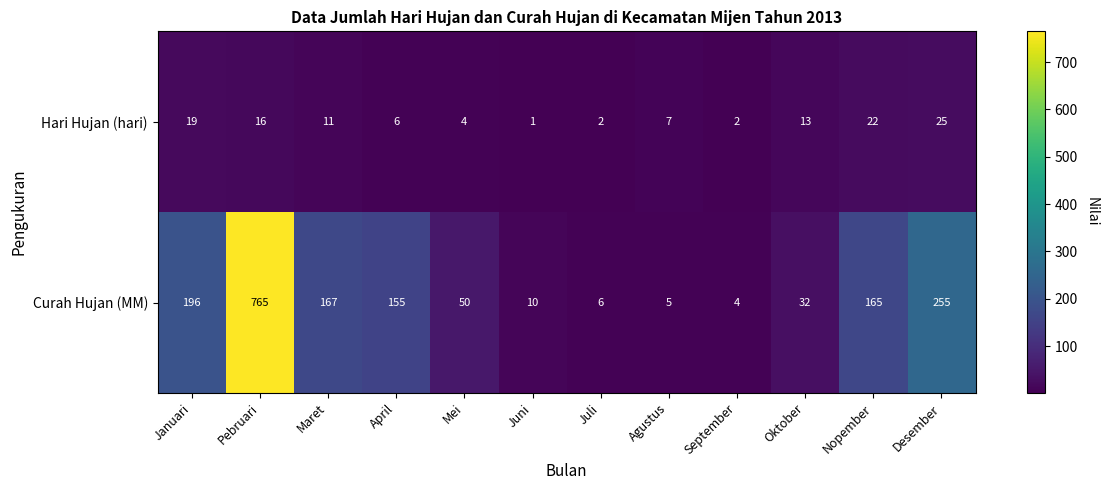

Rank the series by their maximum value, from highest to lowest.

Curah Hujan (MM), Hari Hujan (hari)